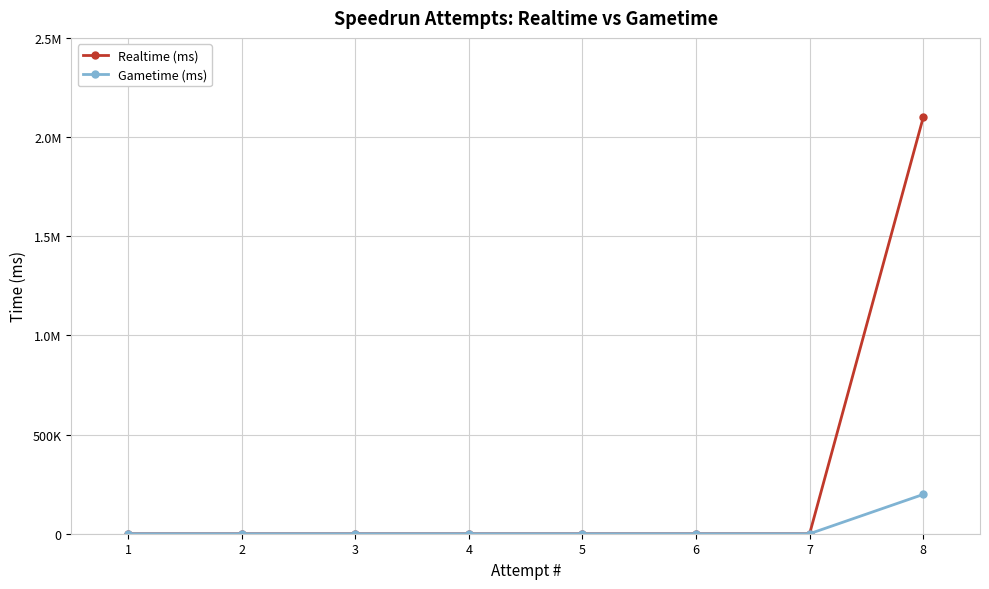

Does the chart have visible grid lines?

Yes